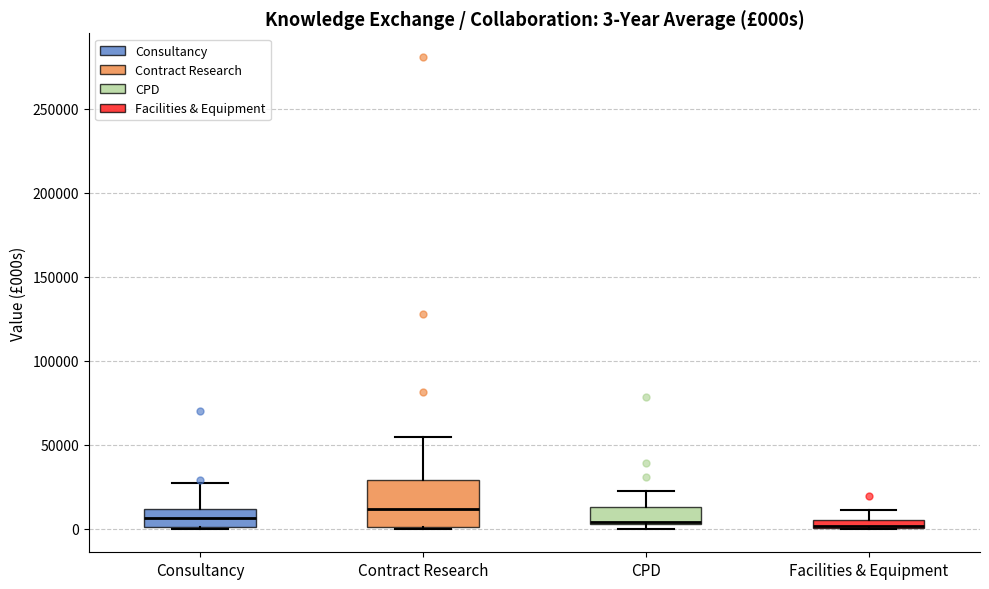

Comparing the boxes themselves (not the whiskers), which one is the tallest?

Contract Research